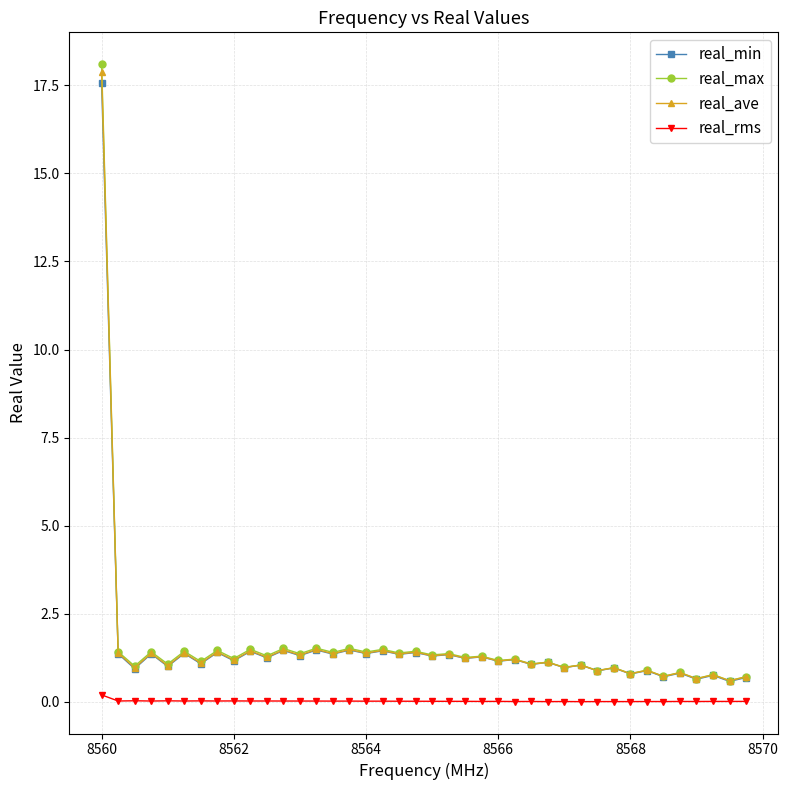

What are all the series names shown in the legend?

real_min, real_max, real_ave, real_rms